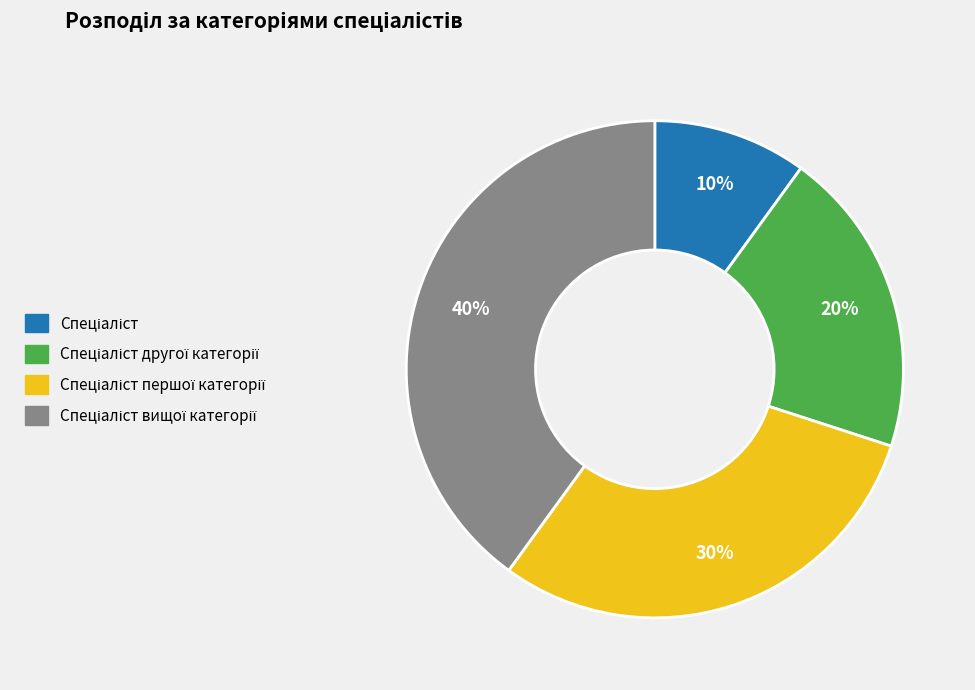

To the nearest percent, what is the difference between the largest and smallest slice percentages?

30%